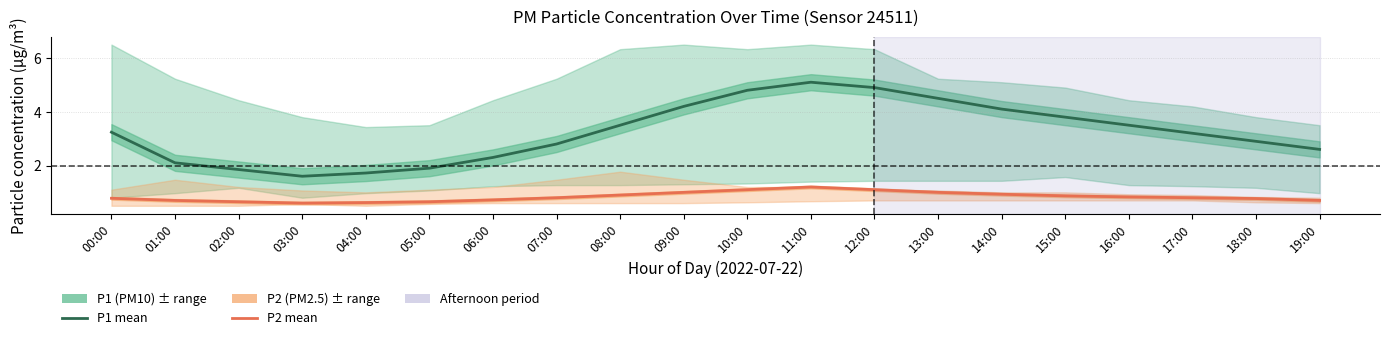

What is the value of the P1 (PM10) point at the 18th from the left?

3.2